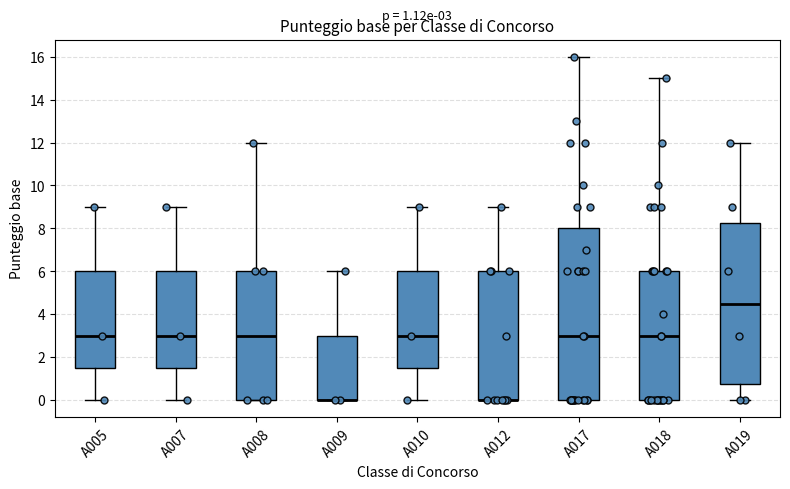

Which box is the tallest, from its lower edge to its upper edge?

A017